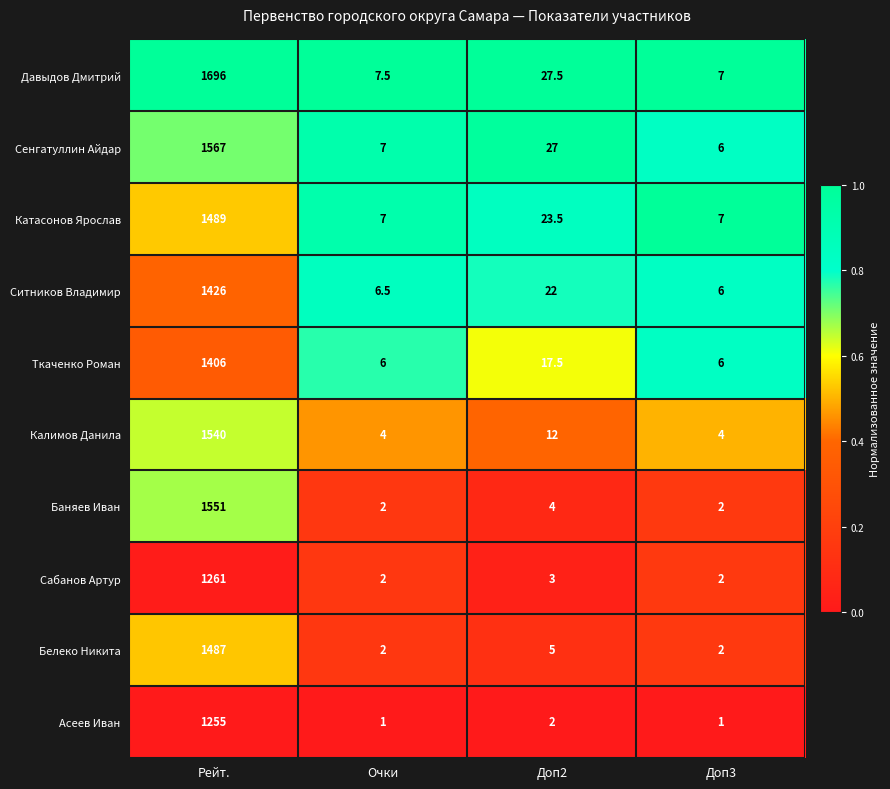

What is the sum of all Давыдов Дмитрий values?

1738.0